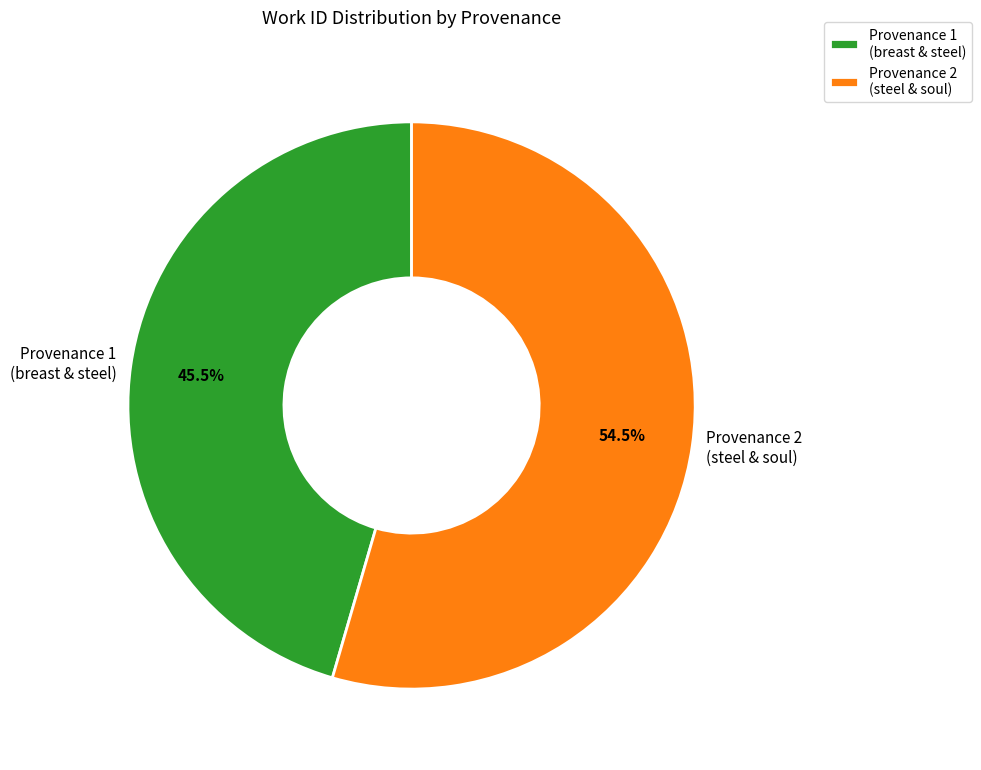

What is the majority slice?

Provenance 2 (steel & soul)